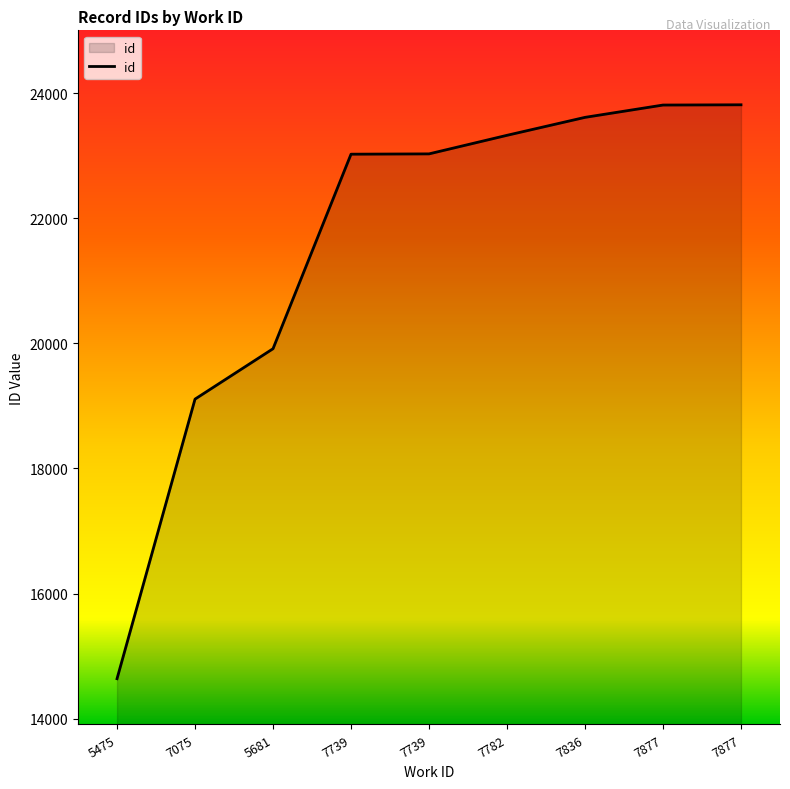

What is the smallest value displayed?

14638